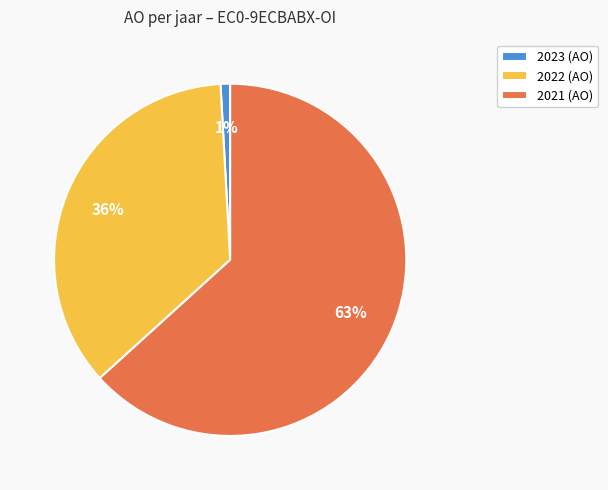

Is there any slice that represents more than half of the pie?

Yes